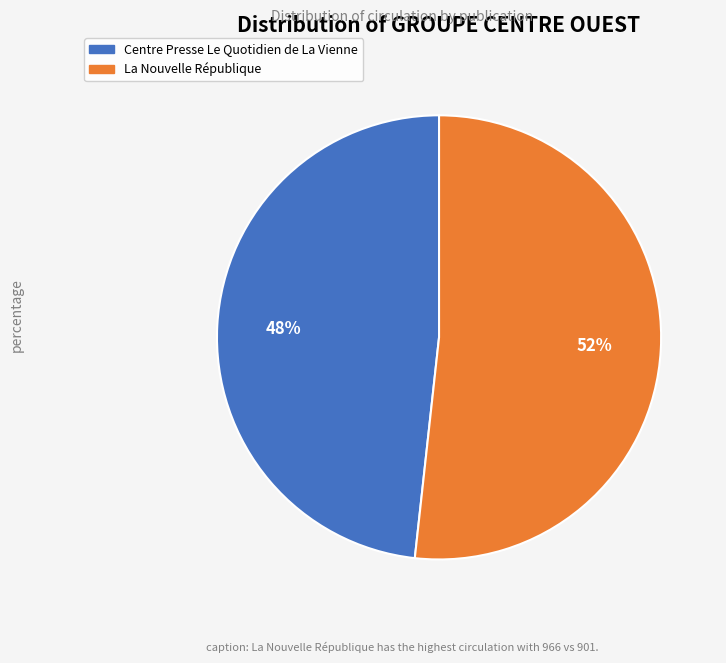

What percentage is the Centre Presse Le Quotidien de La Vienne slice, to the nearest percent?

48%